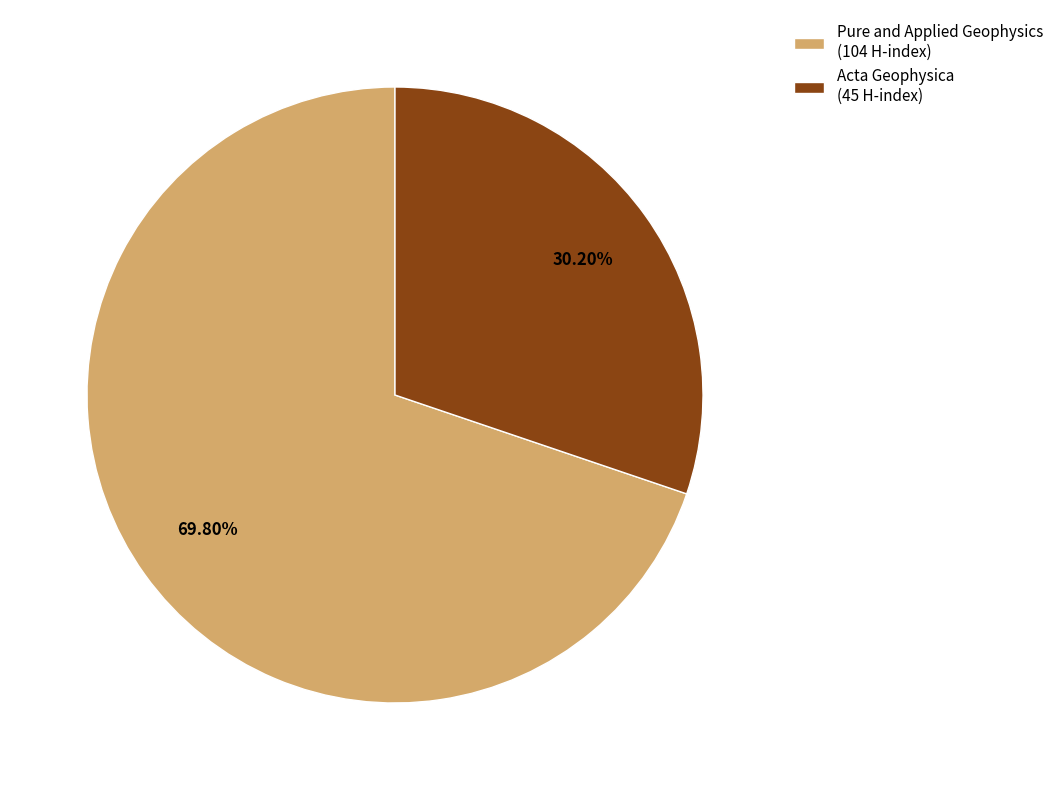

Which category has the smallest portion of the pie?

Acta Geophysica